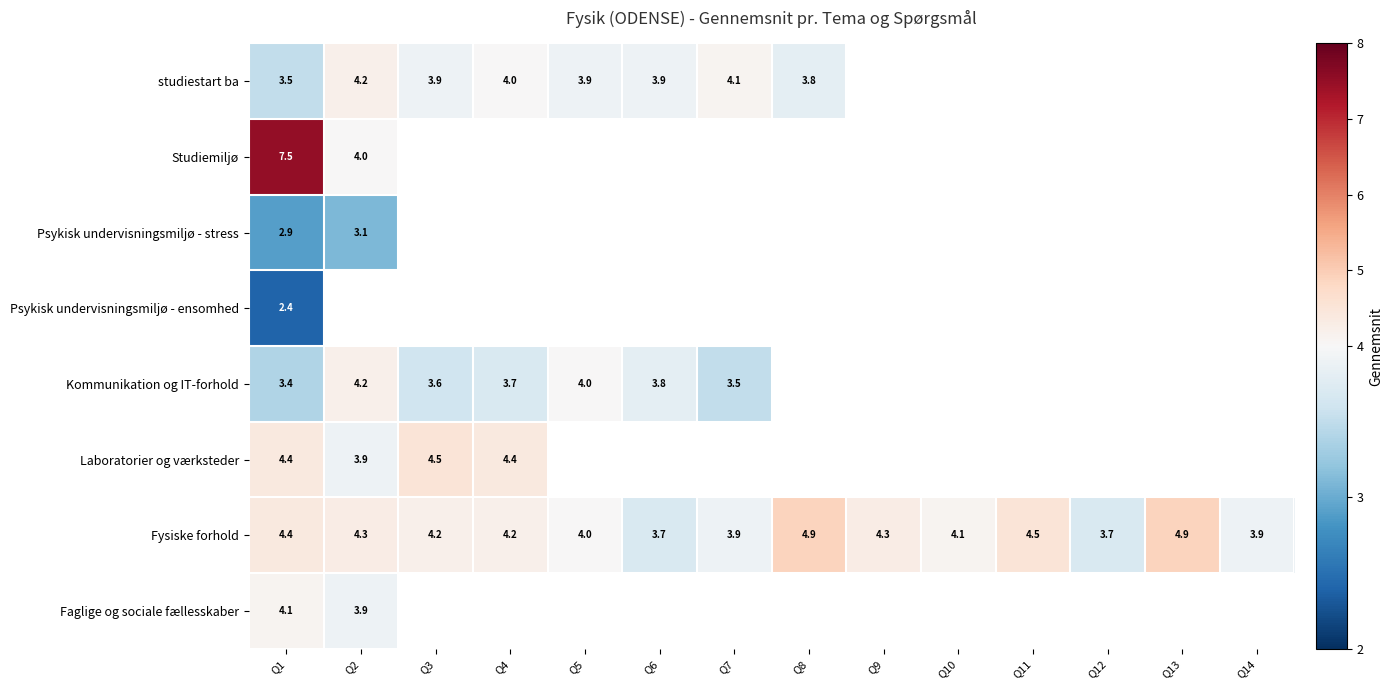

Where does the Fysiske forhold series first go above 4?

Q1